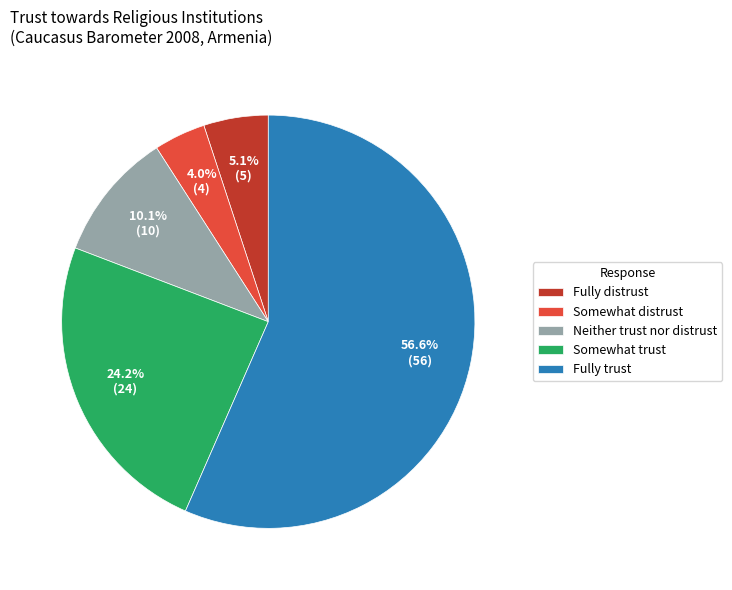

Count the number of slices in the pie.

5